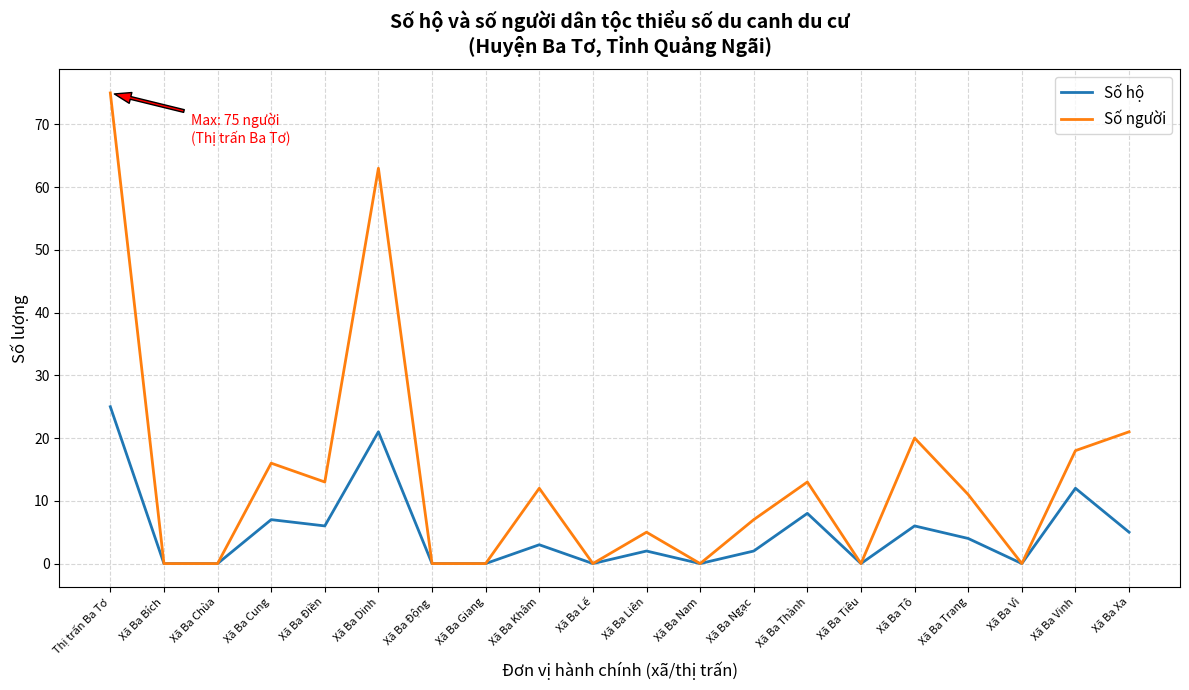

What is the difference between the Số hộ values at Xã Ba Tiêu and Xã Ba Khâm?

3